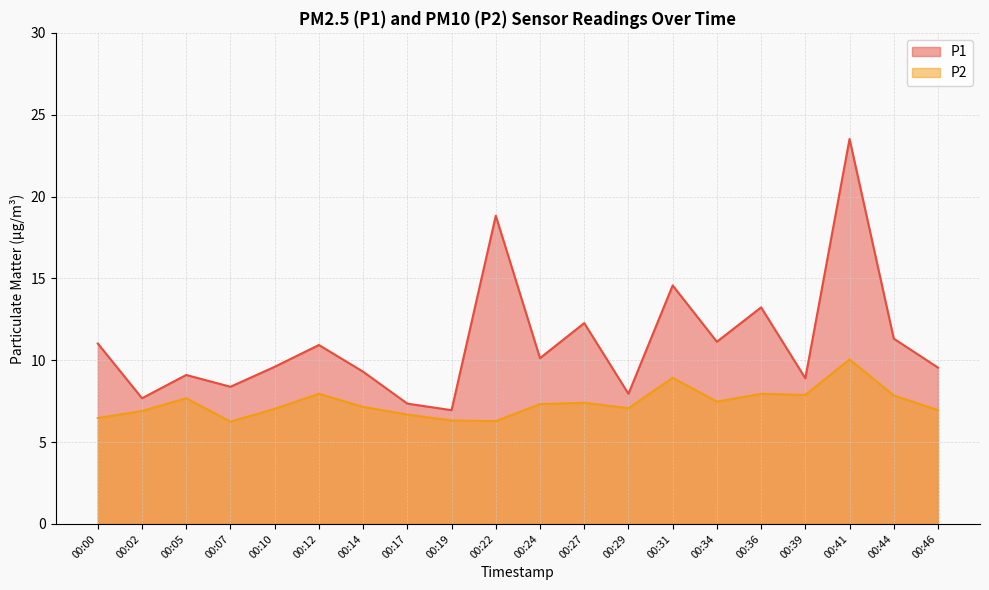

What are all the series names shown in the legend?

P1, P2